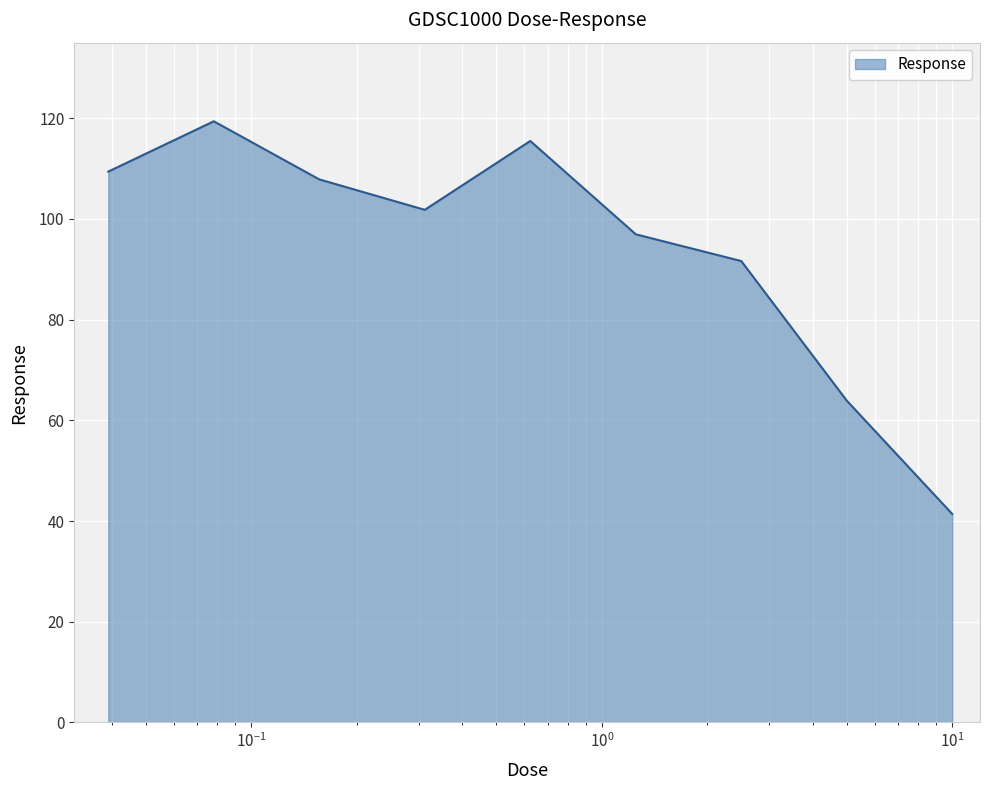

What is the maximum value shown in the chart?

119.4